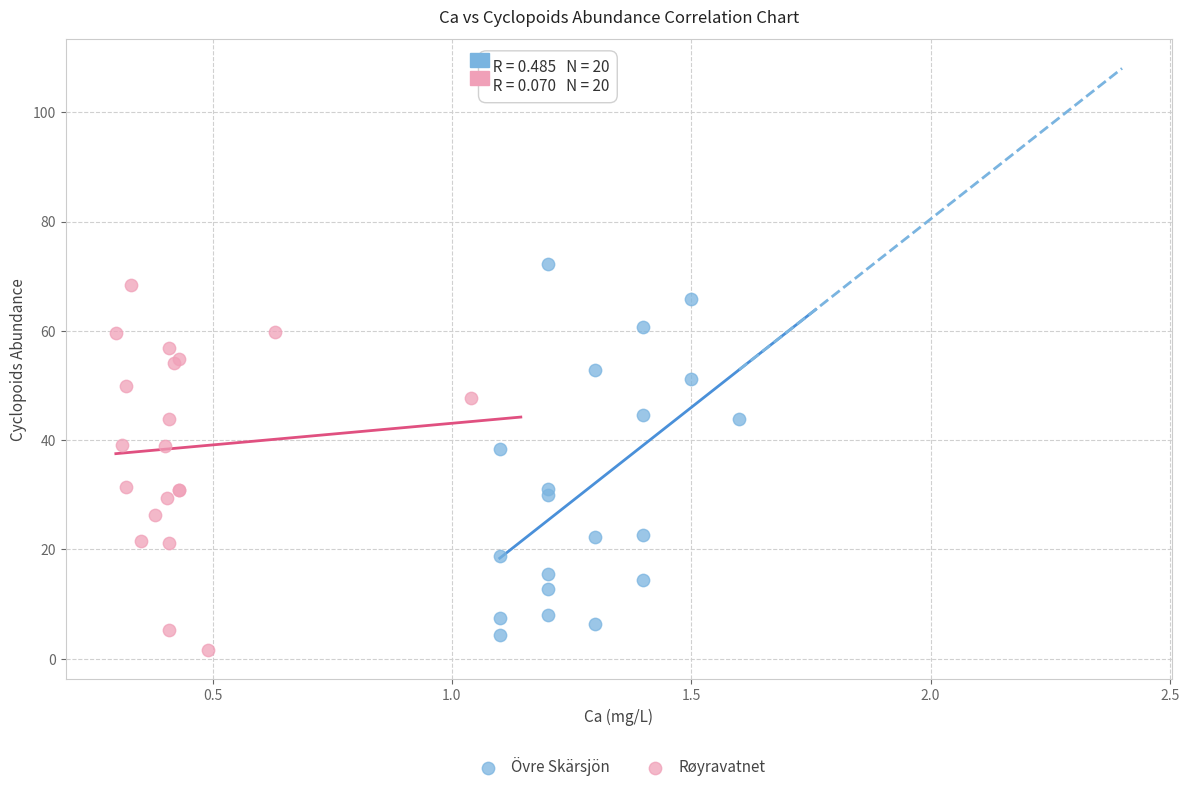

What are all the series names shown in the legend?

Övre Skärsjön, Røyravatnet